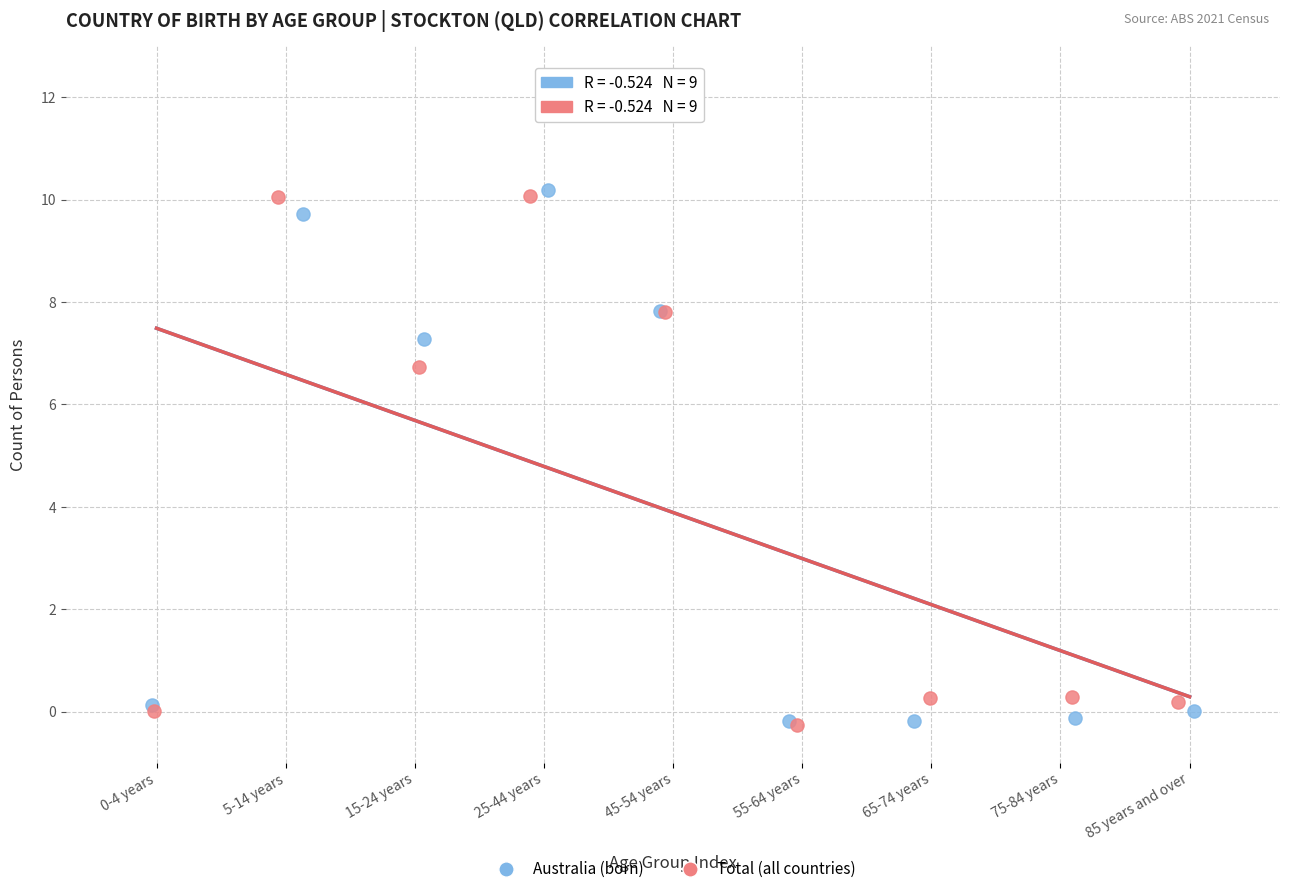

Which series has the largest Y range (max minus min)?

Australia (born)